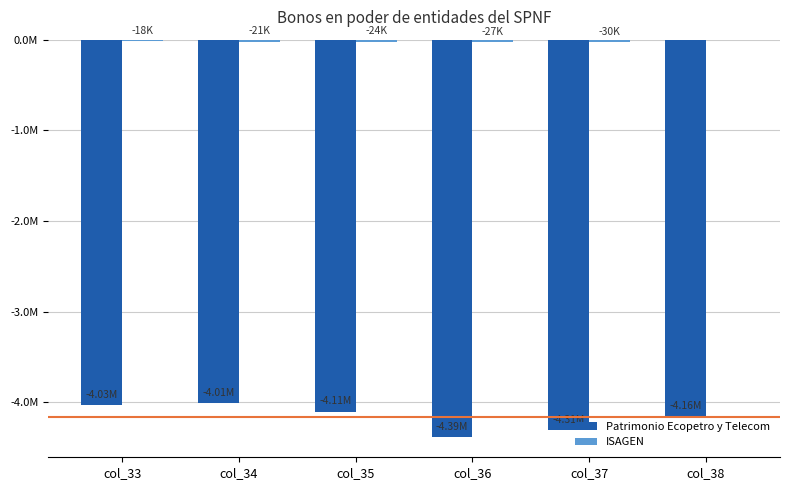

Are the bars horizontal?

No